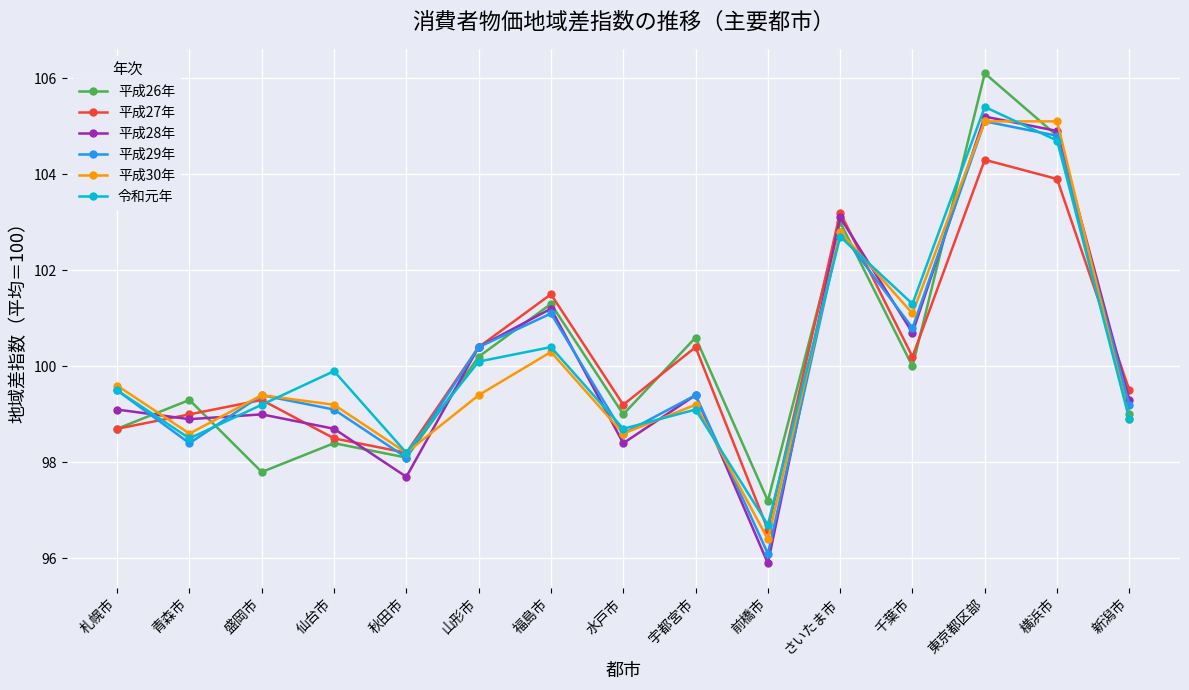

Which category has the lowest value across all series?

前橋市